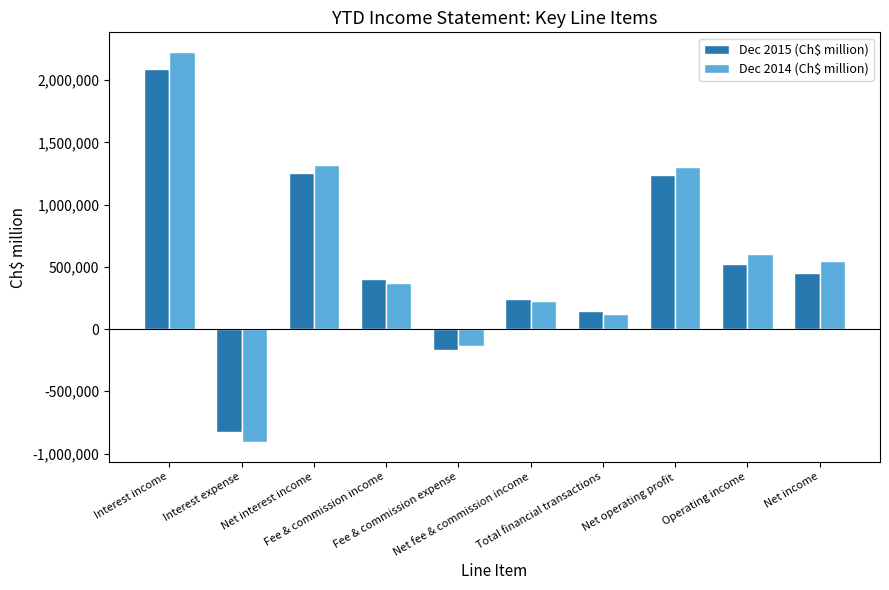

Which series has the largest range (max minus min)?

Dec 2014 (Ch$ million)